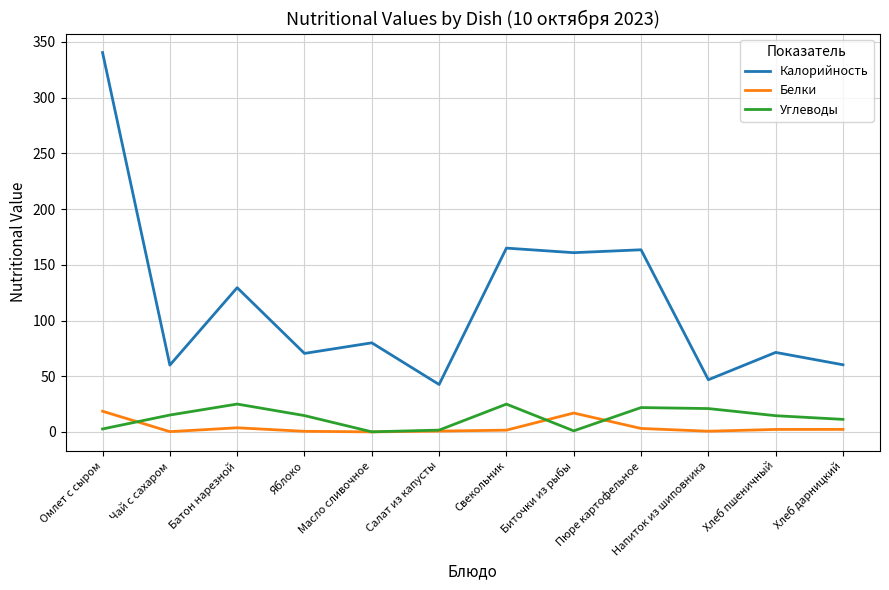

What is the maximum value for Калорийность?

340.5